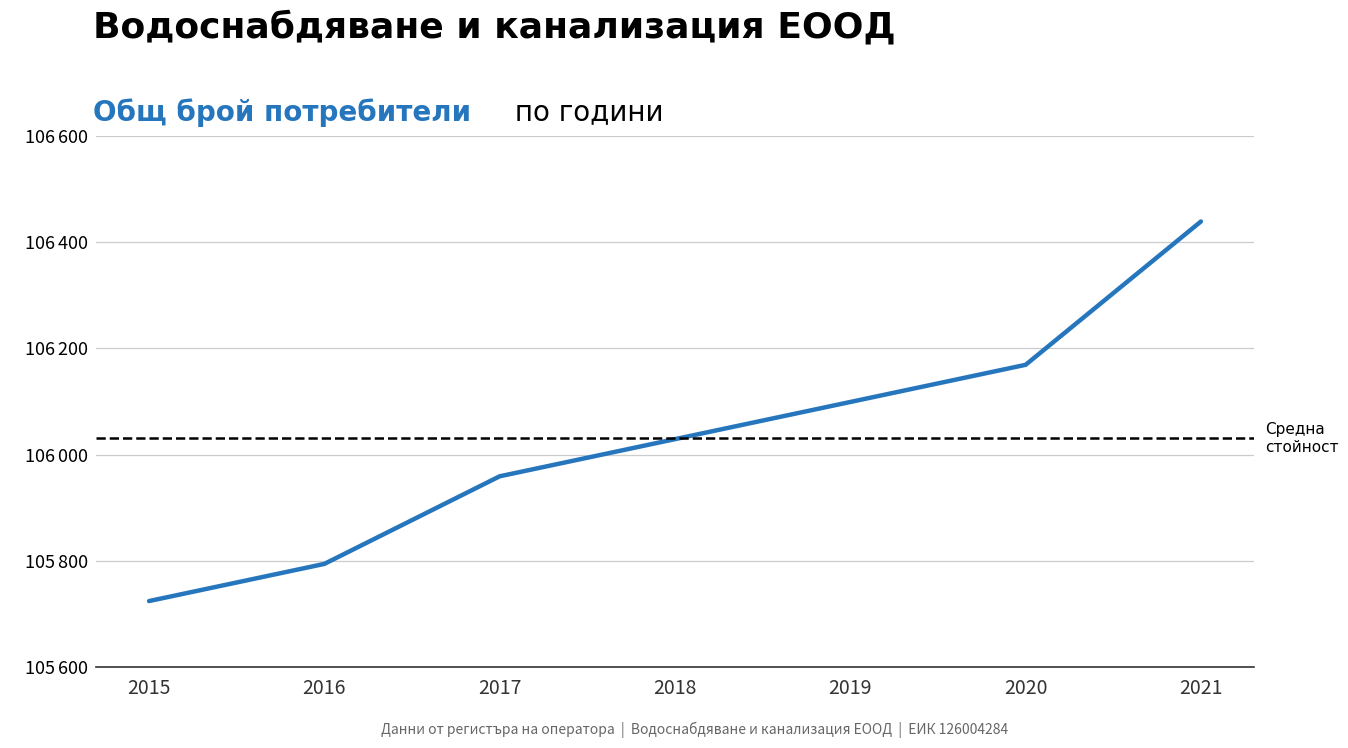

At which label does the data first exceed 106029?

2019